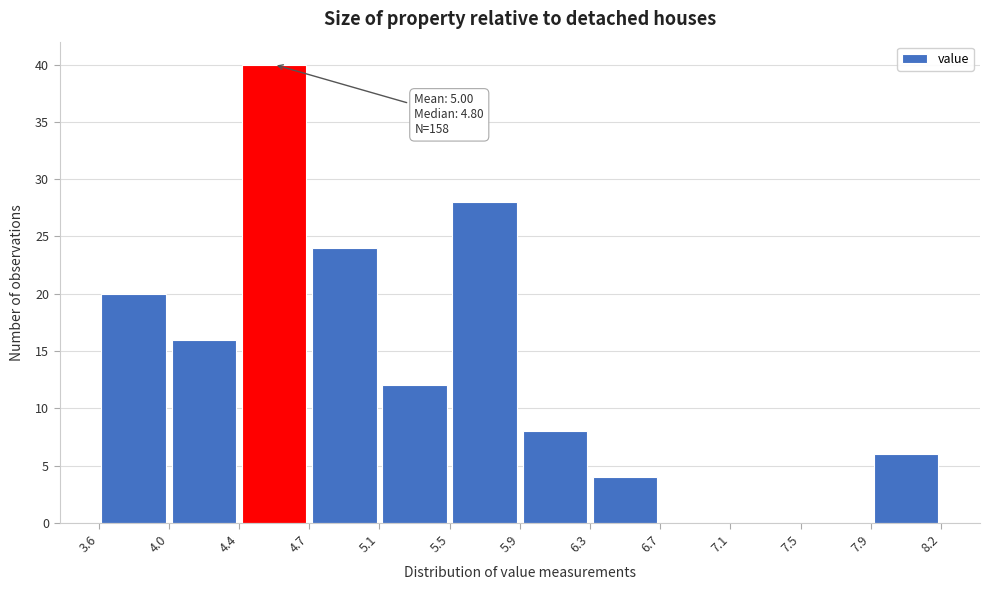

Which range on the x-axis has the tallest bar?

4.4 to 4.7